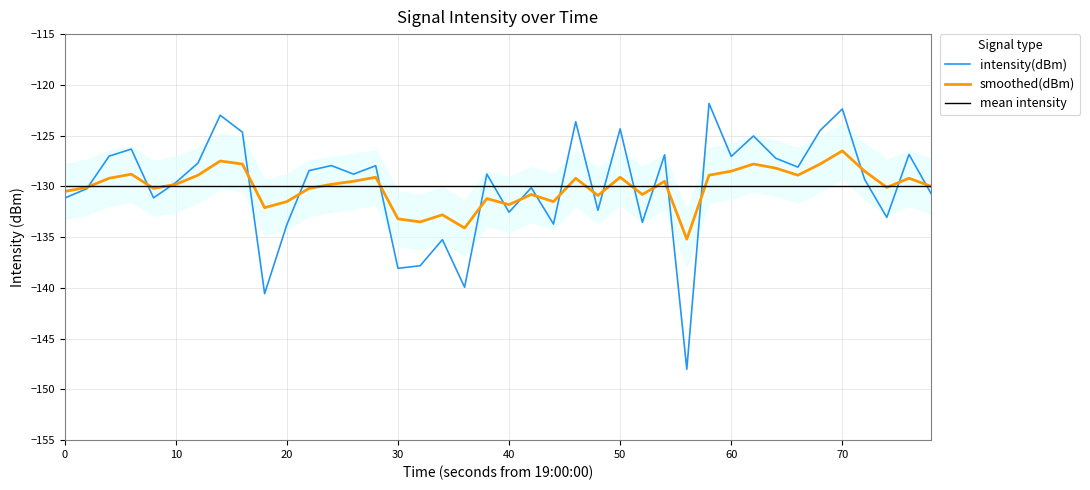

What is the maximum value for smoothed(dBm)?

-126.5